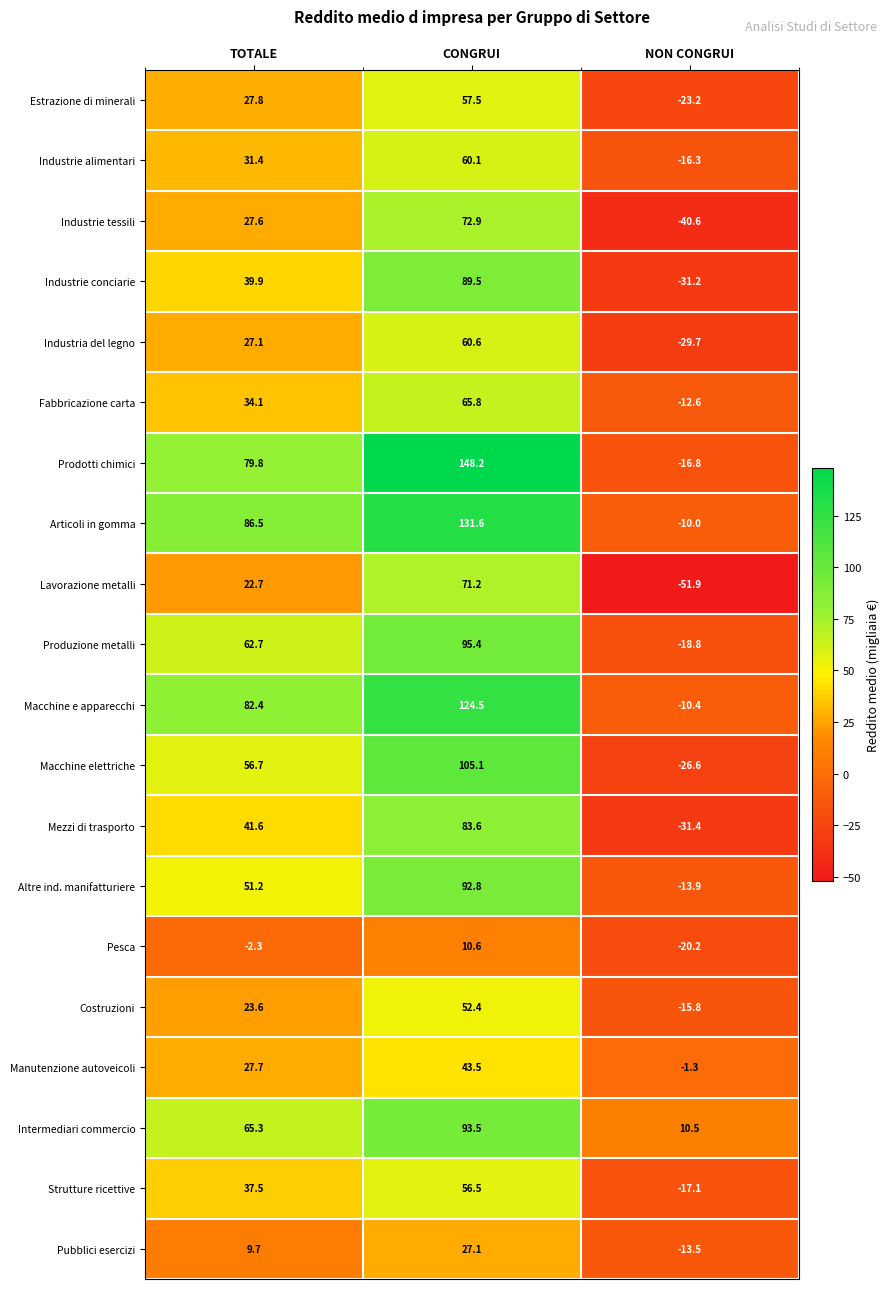

At NON CONGRUI, list the series in order from largest to smallest.

Intermediari commercio, Manutenzione autoveicoli, Articoli in gomma, Macchine e apparecchi, Fabbricazione carta, Pubblici esercizi, Altre ind. manifatturiere, Costruzioni, Industrie alimentari, Prodotti chimici, Strutture ricettive, Produzione metalli, Pesca, Estrazione di minerali, Macchine elettriche, Industria del legno, Industrie conciarie, Mezzi di trasporto, Industrie tessili, Lavorazione metalli